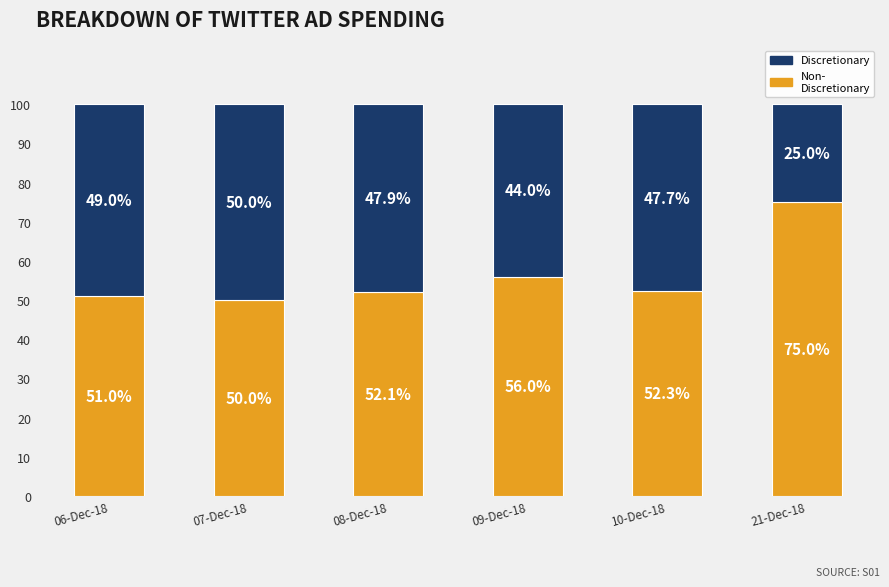

What is the total value across all series at 09-Dec-18?

100.0